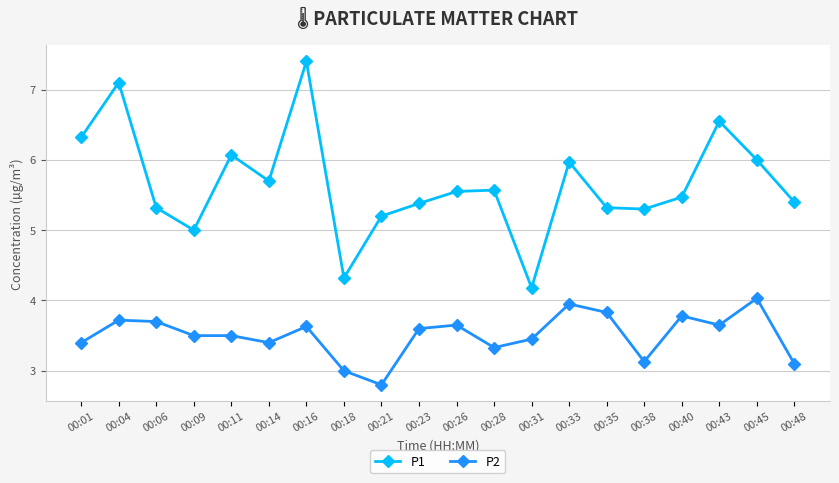

Is this an area chart (filled region under the line)?

No